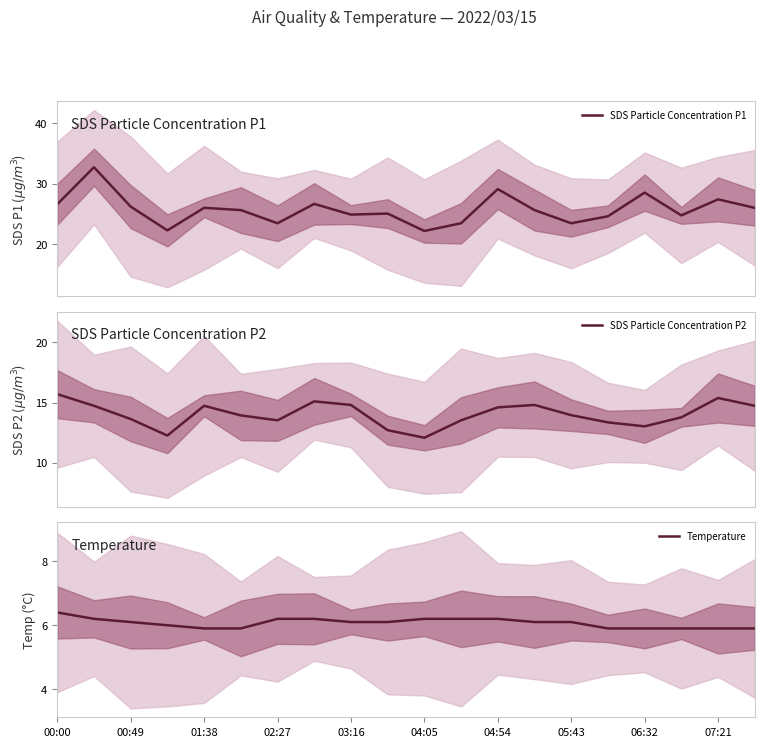

What is the minimum value shown in the chart?

5.9